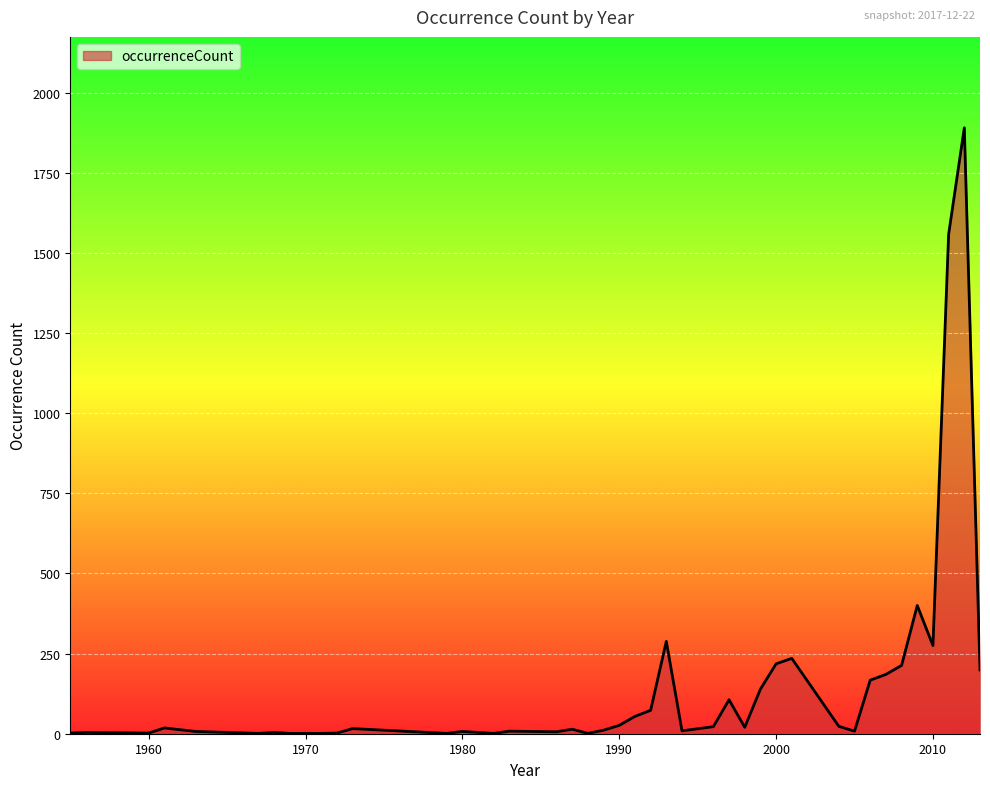

What is the greatest value displayed?

1890